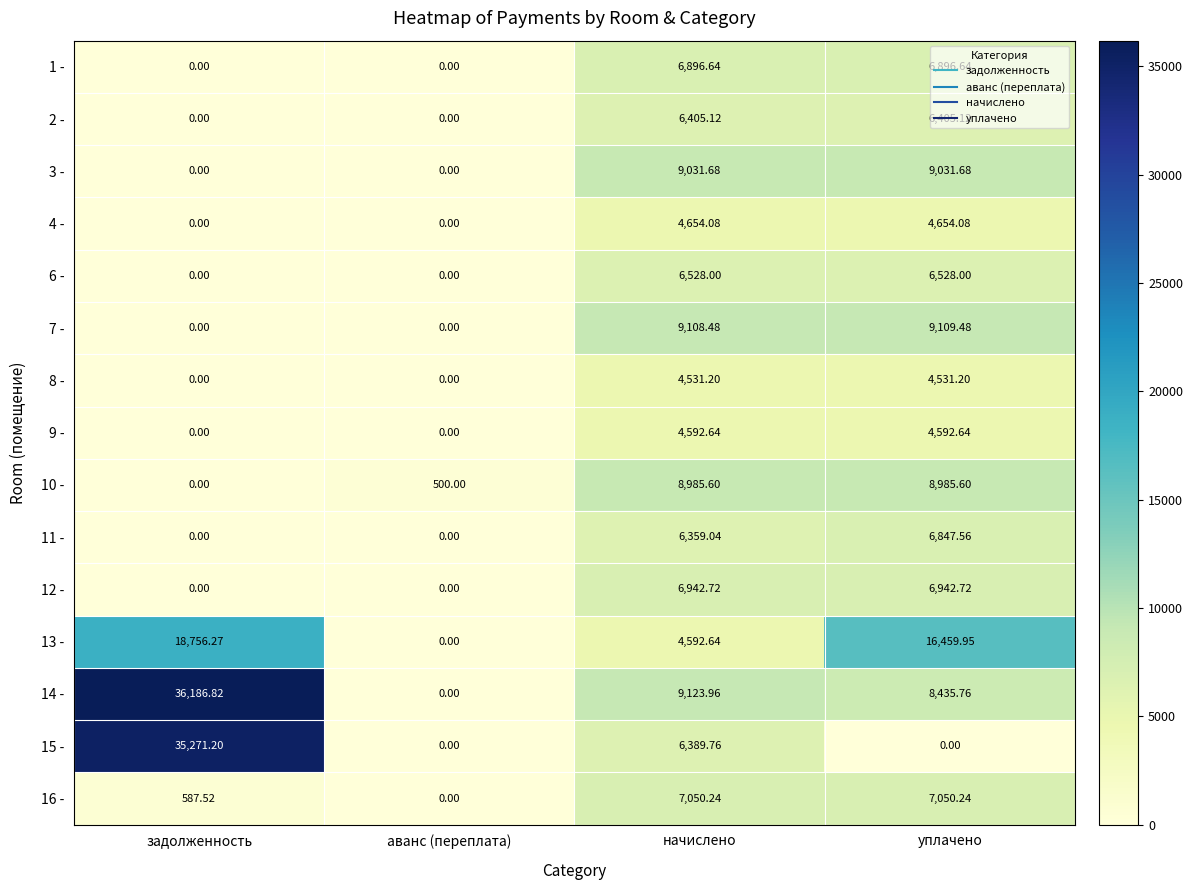

At which category does the chart reach its peak across all series?

задолженность